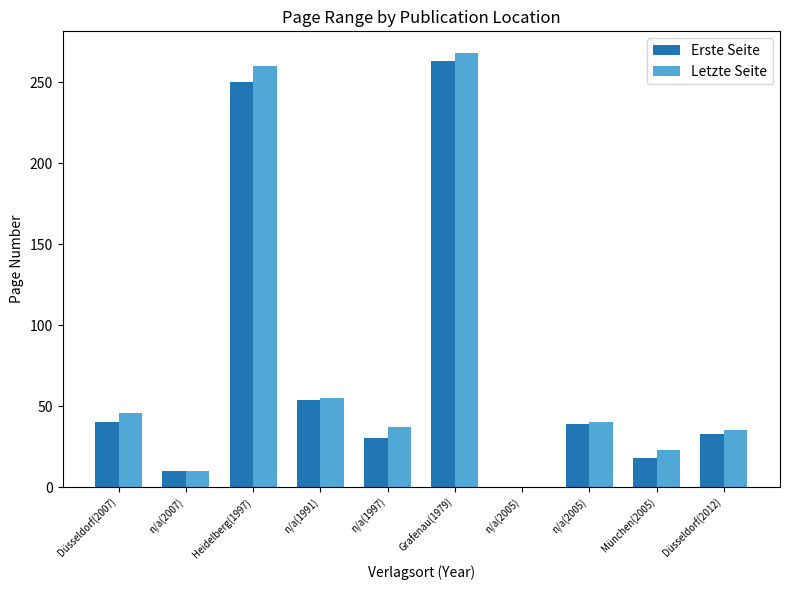

What is the value of the Erste Seite bar at the 6th from the left?

263